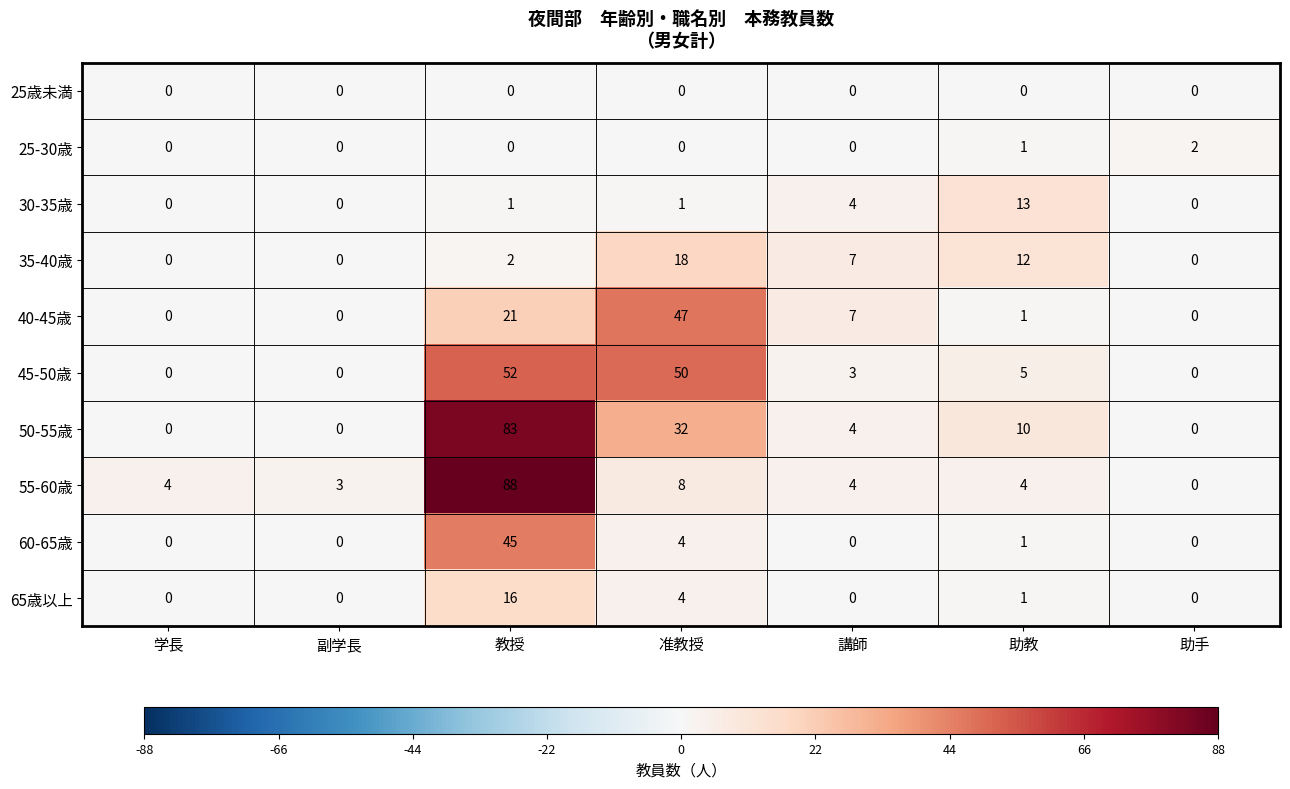

Where does the 40-45歳 series first go above 1?

教授